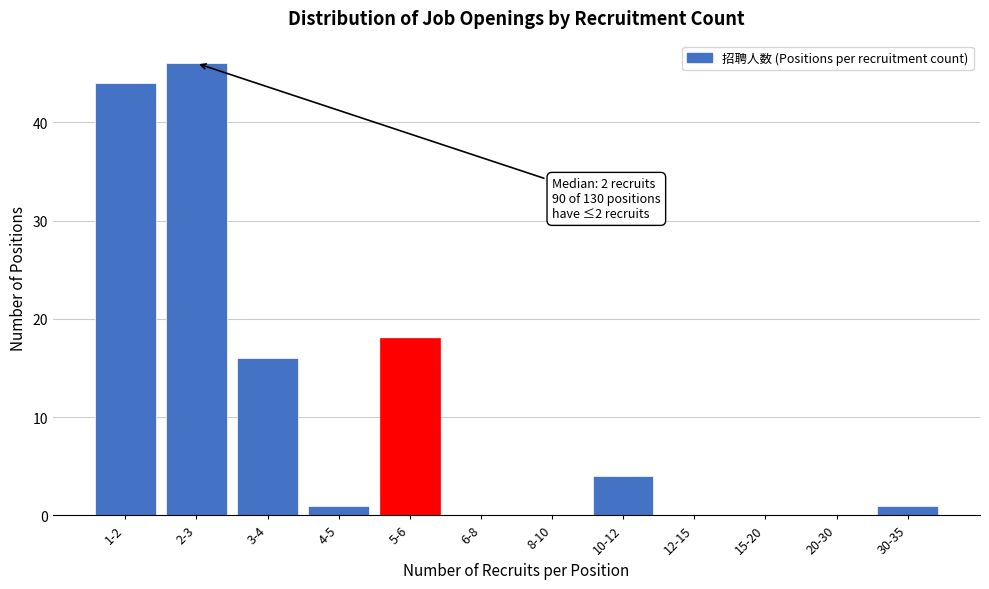

Reading right to left, transcribe all the data shown in this chart.

30-35=1	20-30=0	15-20=0	12-15=0	10-12=4	8-10=0	6-8=0	5-6=18	4-5=1	3-4=16	2-3=46	1-2=44